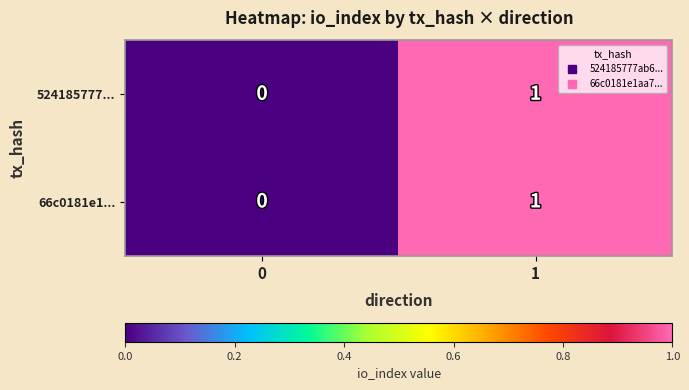

List the labels in order of 524185777... value, smallest first.

0, 1